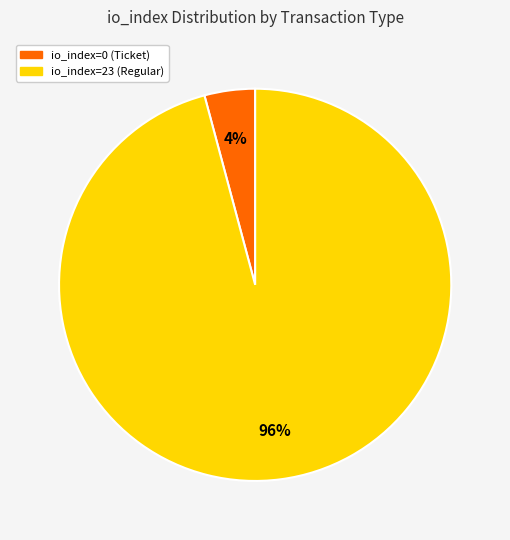

Which has a higher value, io_index=0 (Ticket) or io_index=23 (Regular)?

io_index=23 (Regular)